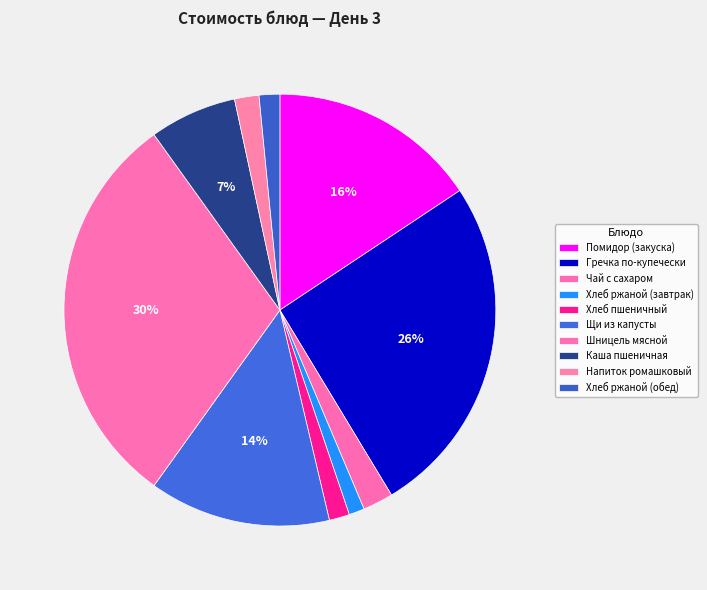

How many segments does this pie chart have?

10